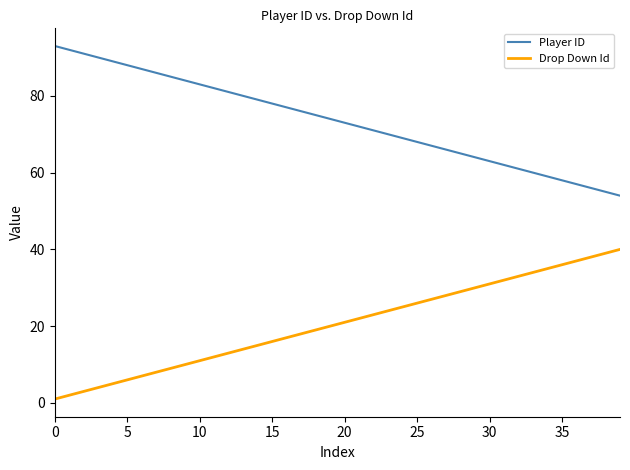

Rank the series by their average value, from lowest to highest.

Drop Down Id, Player ID